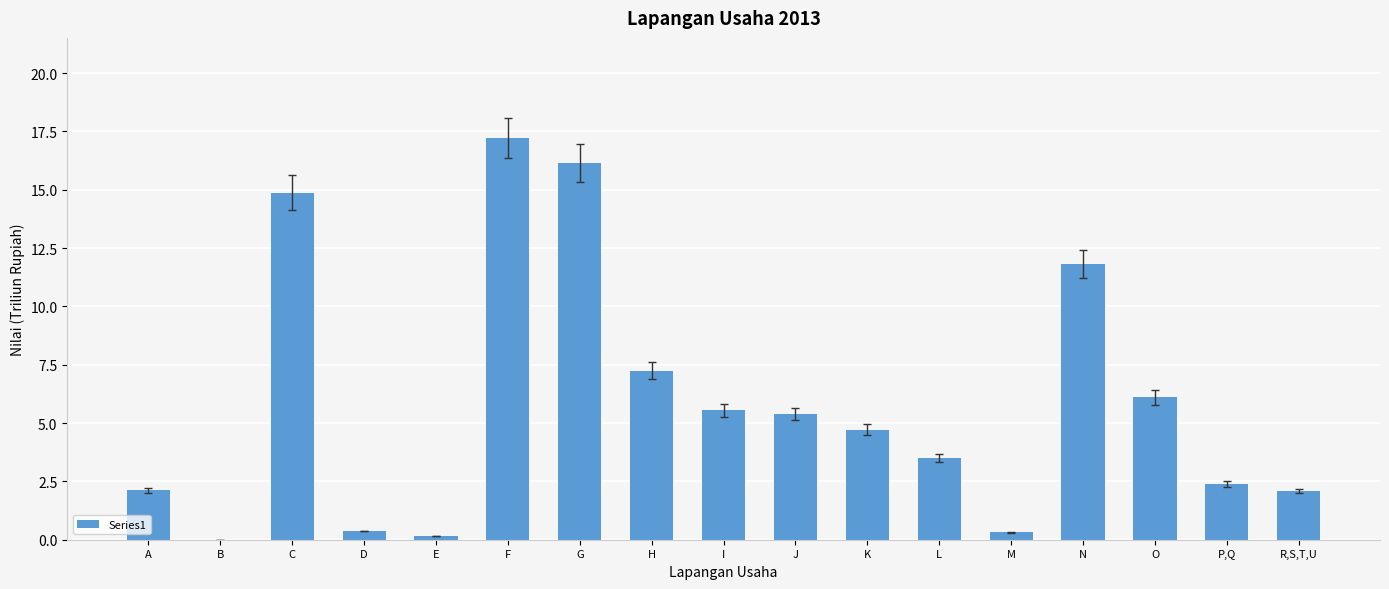

Read the value at A.

2.1